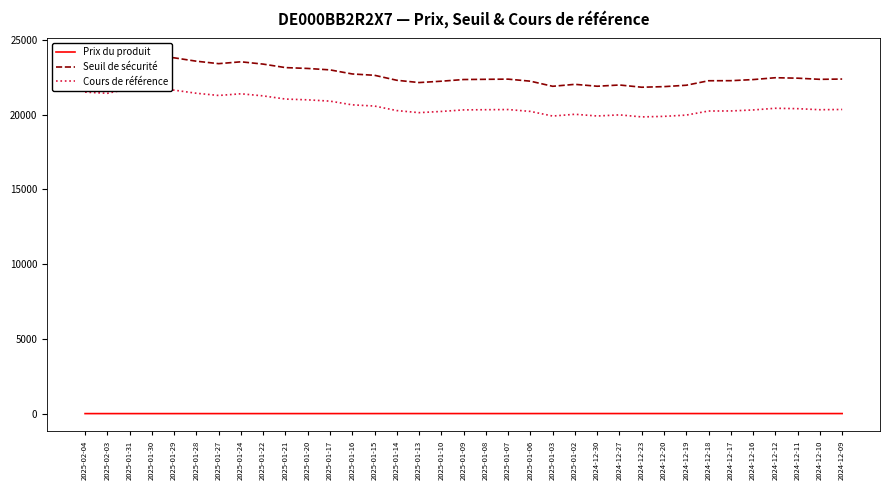

True or false: Cours de référence and Seuil de sécurité intersect in this chart.

False